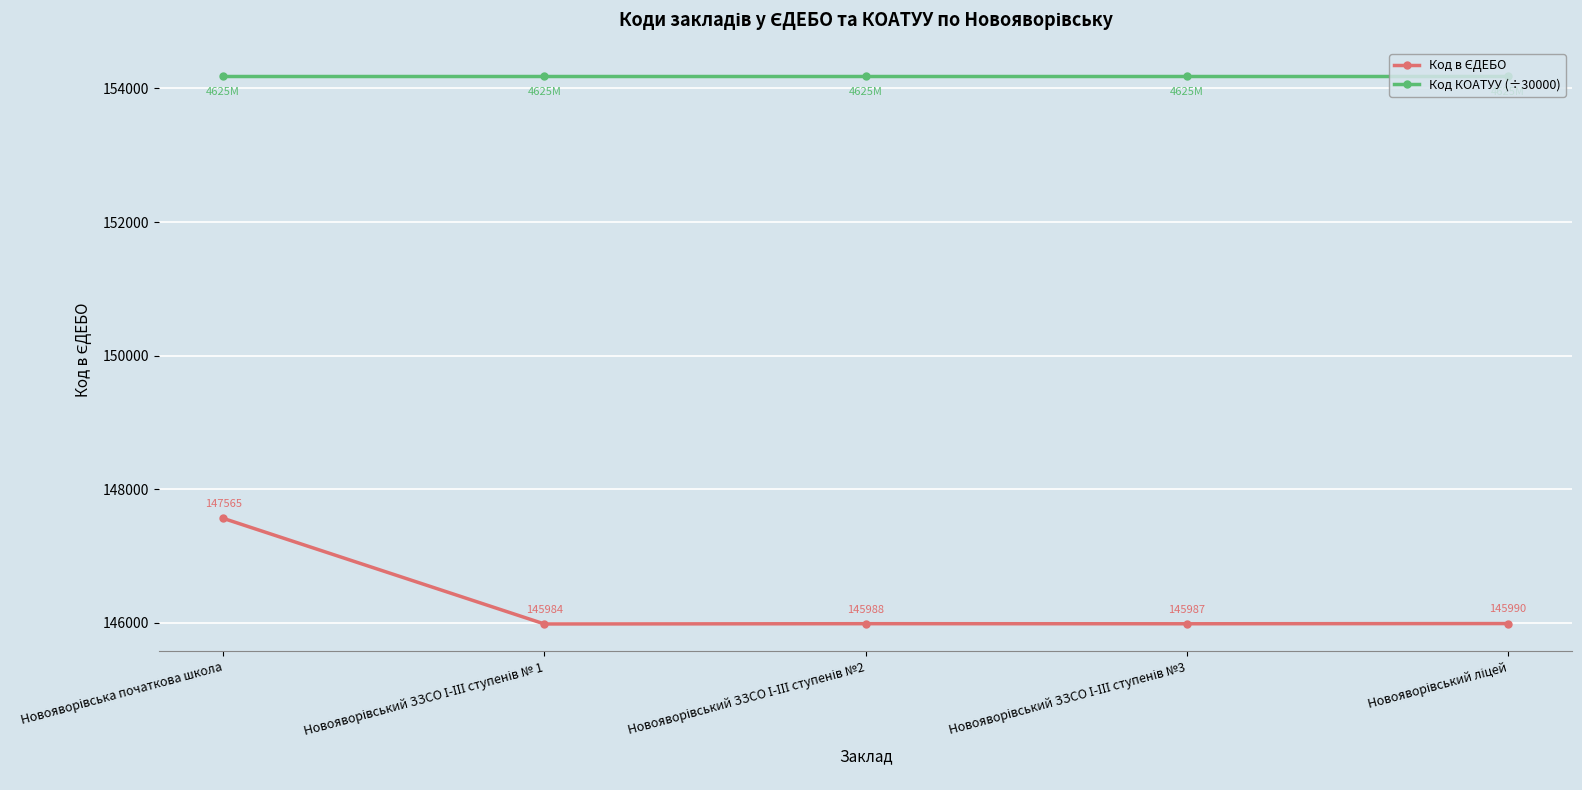

True or false: Код КОАТУУ (÷30000) has more than 2 points higher than both neighbors.

False